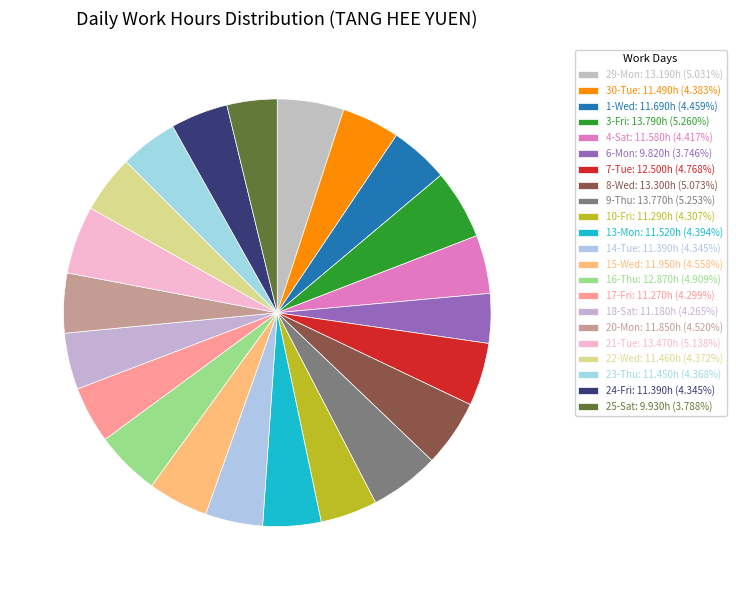

Is it true that 29-Mon is 5% of the pie?

True